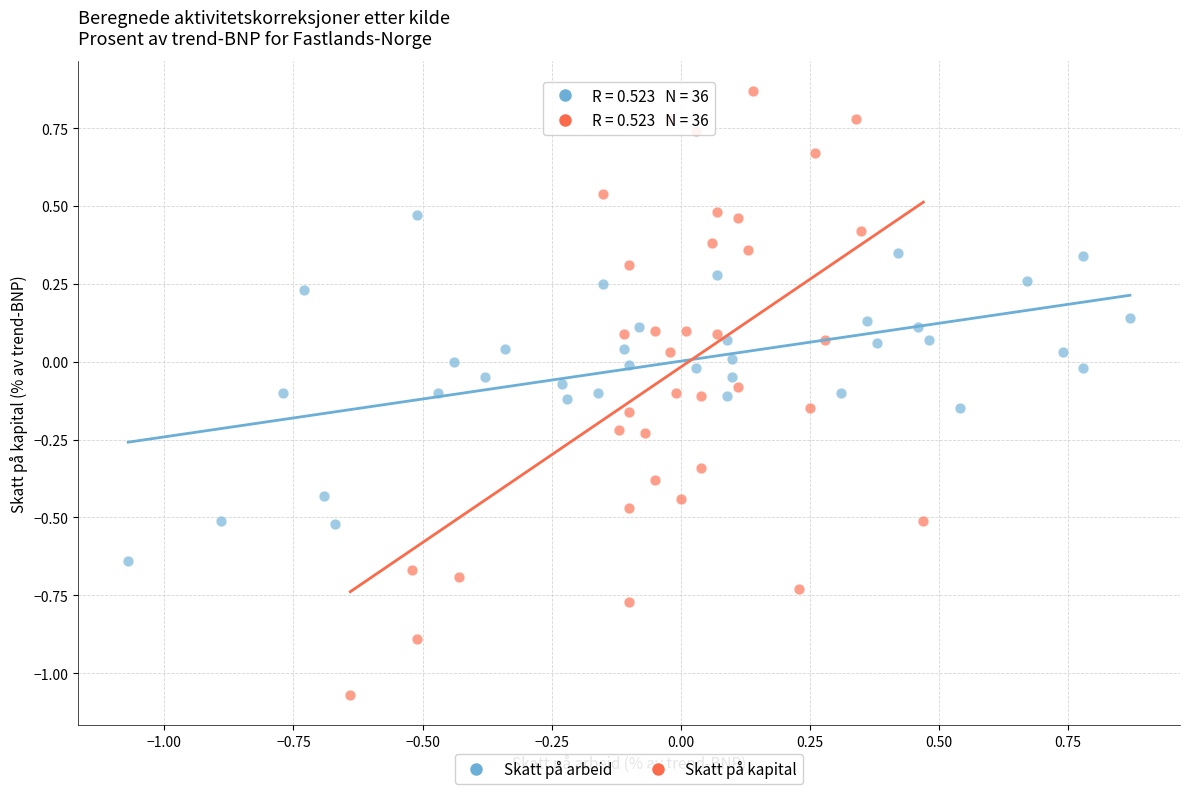

Which series reaches the minimum Y coordinate?

Skatt på kapital